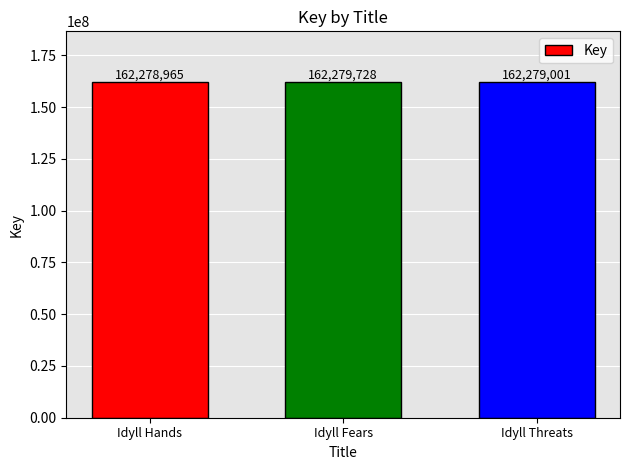

Which category has the highest value across all series?

Idyll Fears